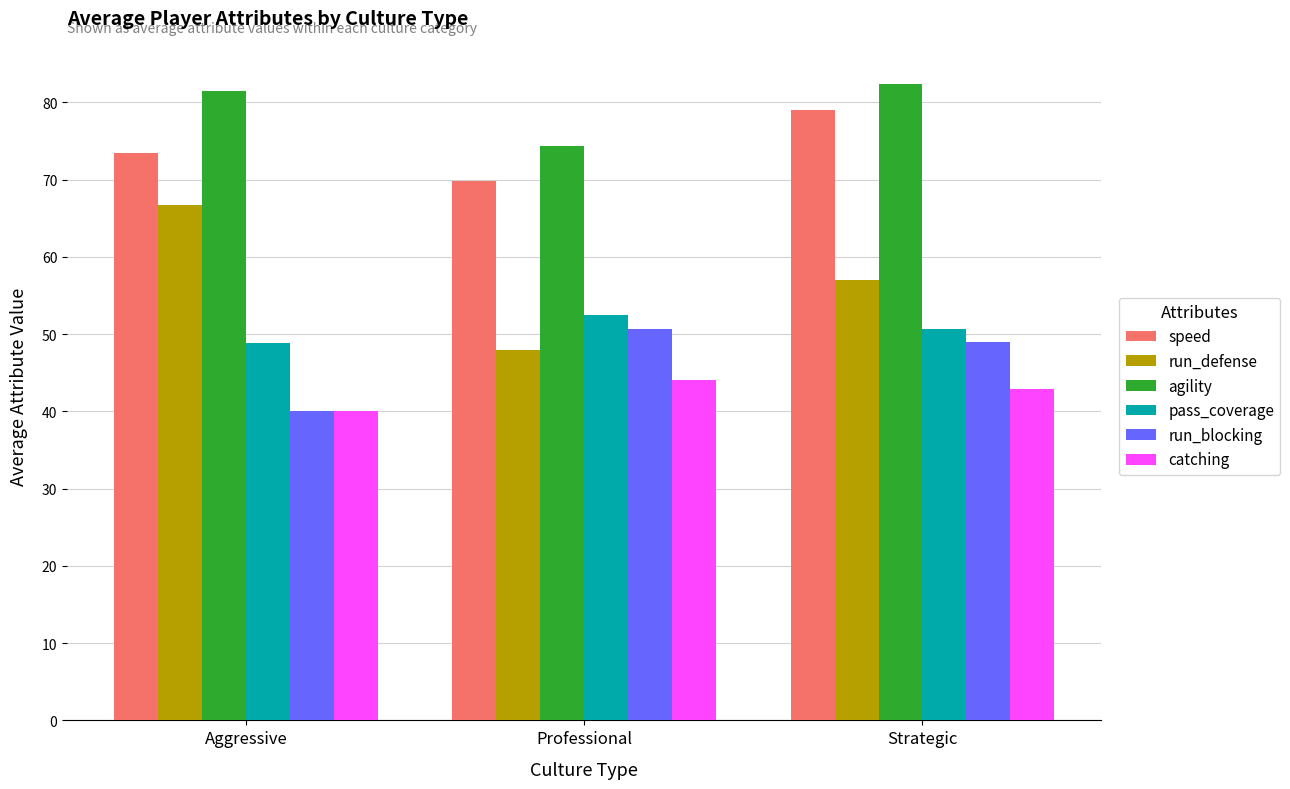

What is the average value of the run_blocking series?

46.6